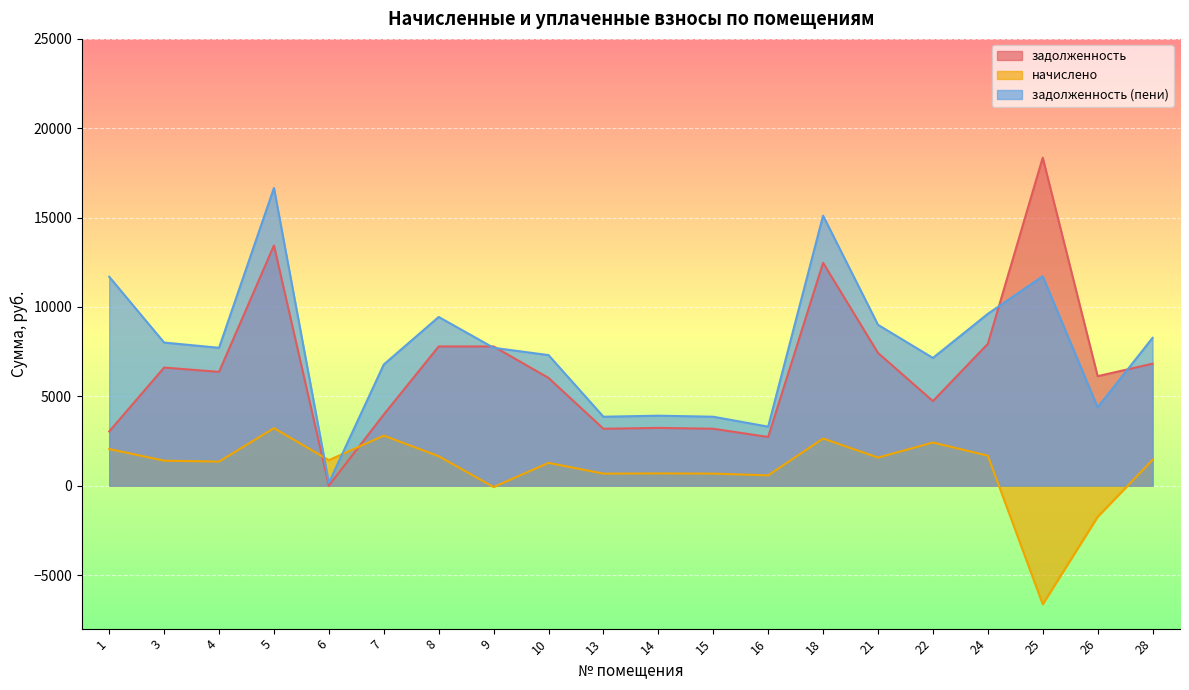

What is the difference between the начислено values at 10 and 5?

1940.8